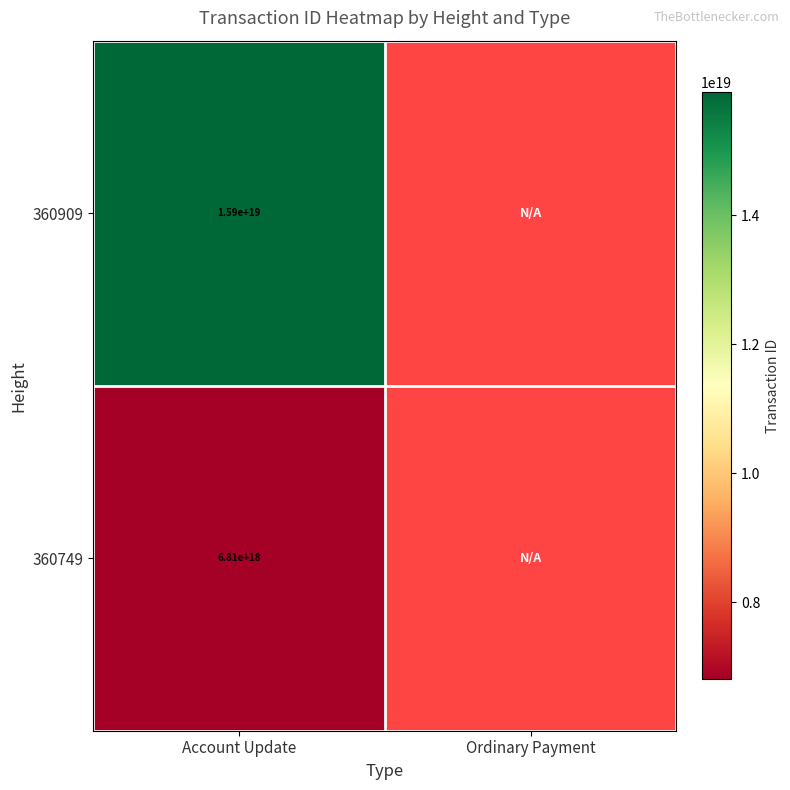

What is the greatest value displayed?

15907309004529592320.0